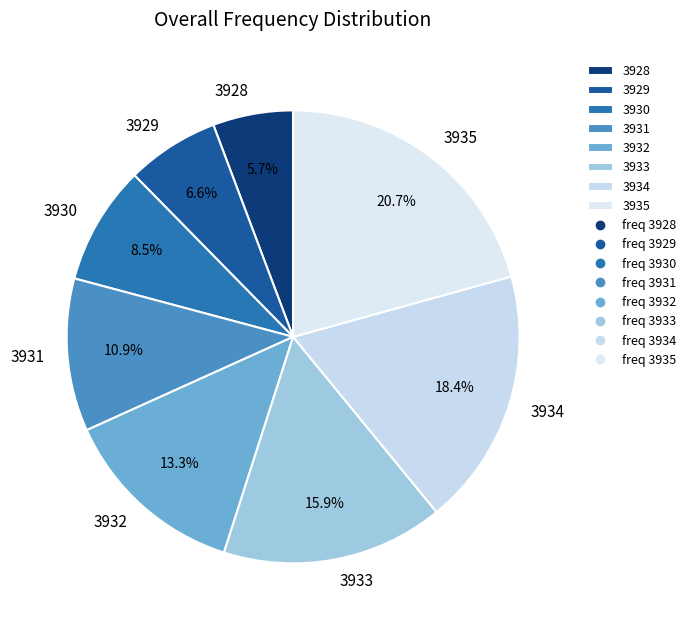

Between 3931 and 3929, which is larger?

3931